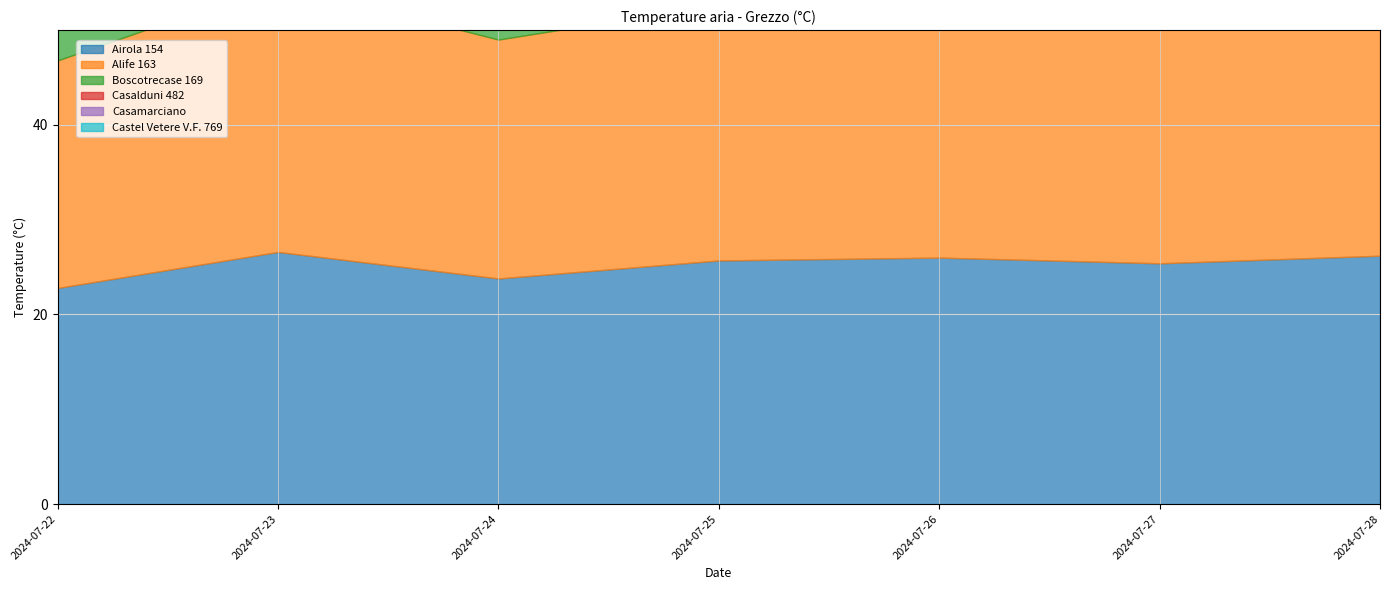

What is the spread (max minus min) of values at 2024-07-27?

3.3